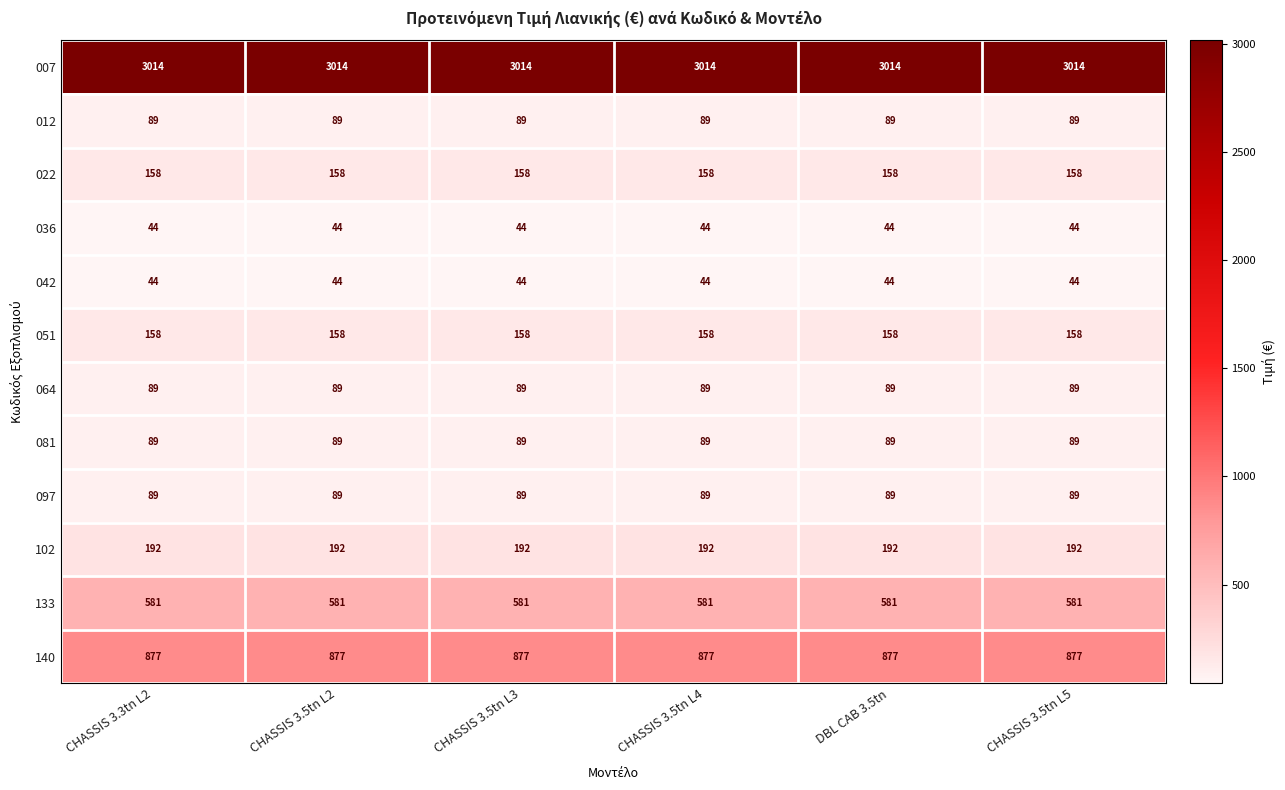

Is it true that 012 equals 25 at CHASSIS 3.5tn L5?

False